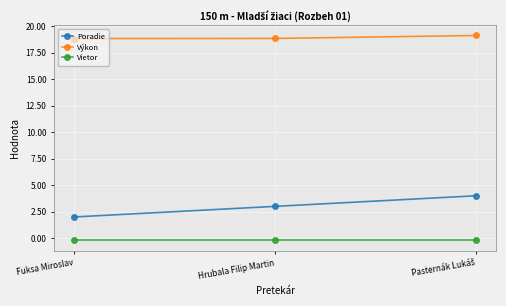

Reading right to left, list all the values displayed in this chart.

Poradie: 4.0	3.0	2.0
Výkon: 19.1	18.8	18.8
Vietor: -0.2	-0.2	-0.2